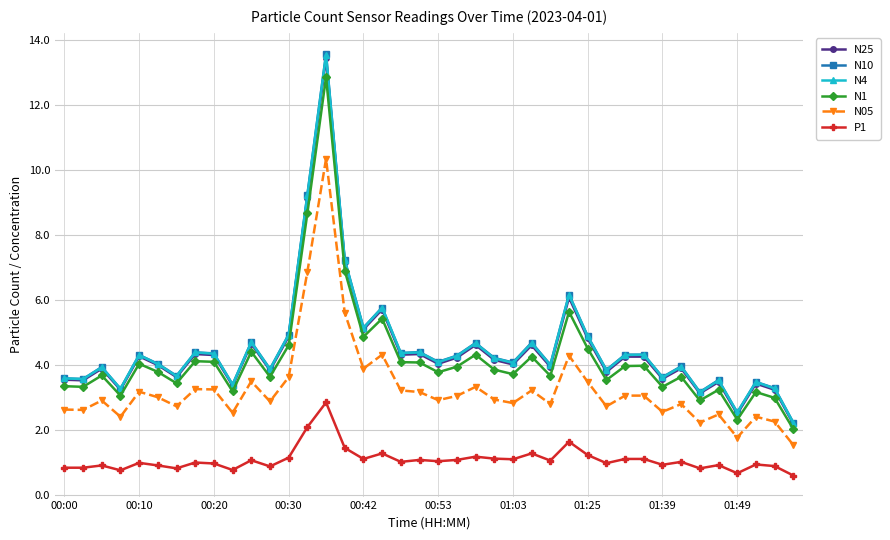

True or false: N05 has more than 1 interior local peaks.

True